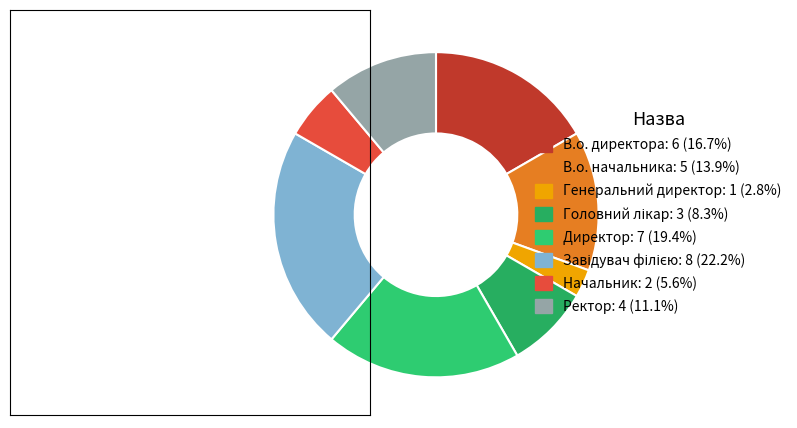

To the nearest percent, what percentage of the pie is Завідувач філією?

22%